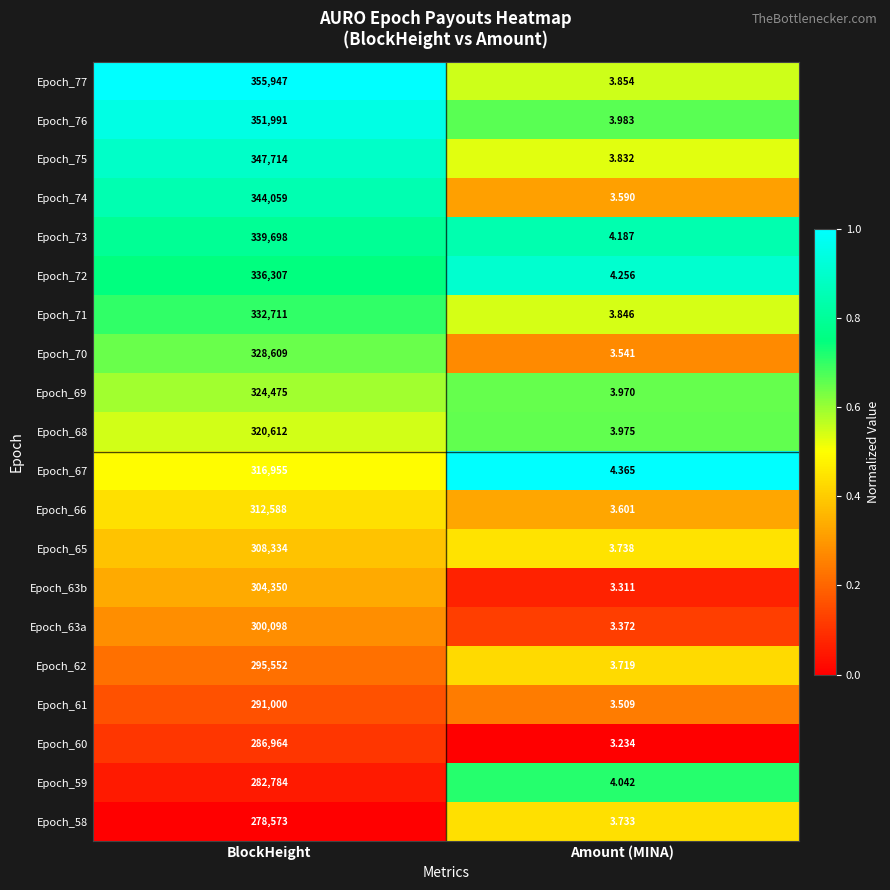

Where is Epoch_76 nearest to the value 175997?

Amount (MINA)